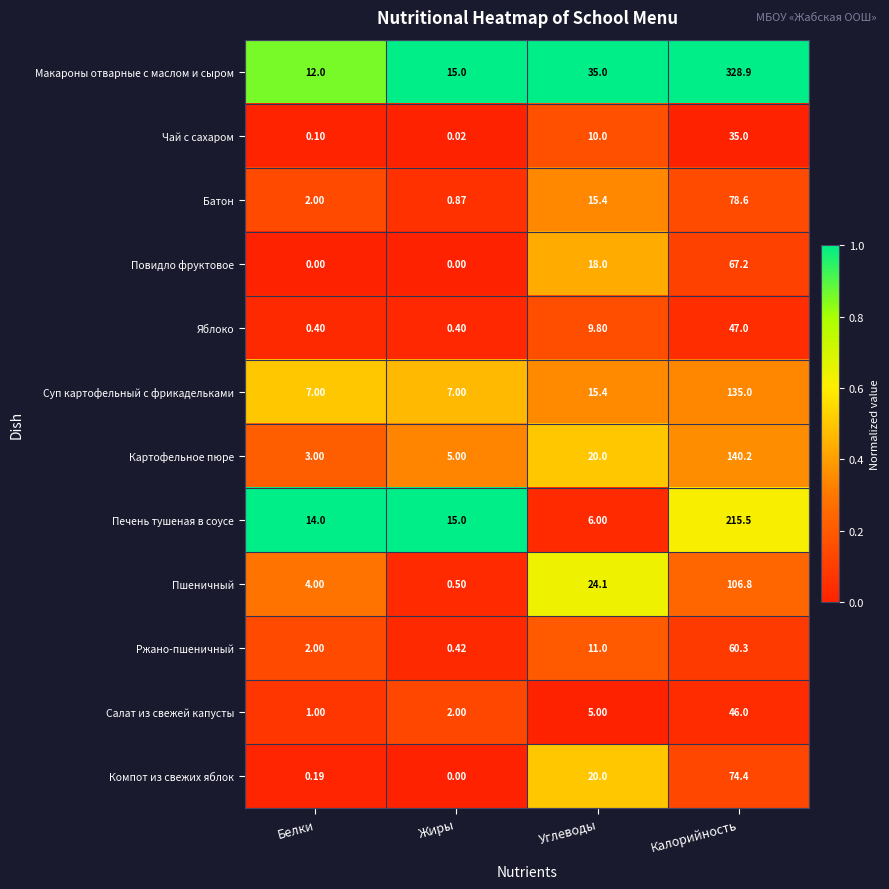

Where is Чай с сахаром nearest to the value 17?

Углеводы